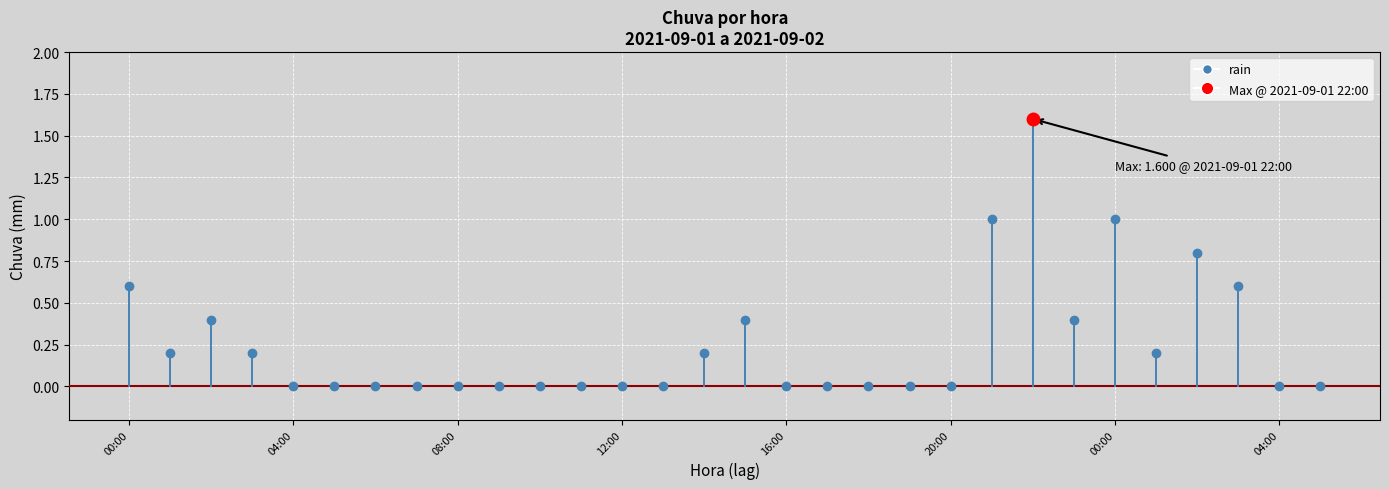

List the labels in order of value, smallest first.

2021-09-01 04:00, 2021-09-01 05:00, 2021-09-01 06:00, 2021-09-01 07:00, 2021-09-01 08:00, 2021-09-01 09:00, 2021-09-01 10:00, 2021-09-01 11:00, 2021-09-01 12:00, 2021-09-01 13:00, 2021-09-01 16:00, 2021-09-01 17:00, 2021-09-01 18:00, 2021-09-01 19:00, 2021-09-01 20:00, 2021-09-02 04:00, 2021-09-02 05:00, 2021-09-01 01:00, 2021-09-01 03:00, 2021-09-01 14:00, 2021-09-02 01:00, 2021-09-01 02:00, 2021-09-01 15:00, 2021-09-01 23:00, 2021-09-01 00:00, 2021-09-02 03:00, 2021-09-02 02:00, 2021-09-01 21:00, 2021-09-02 00:00, 2021-09-01 22:00